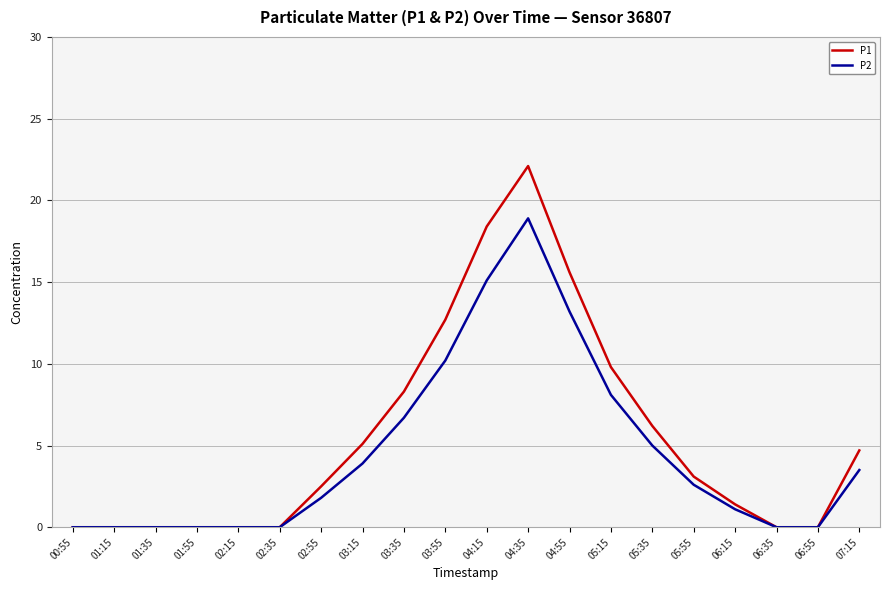

What is the difference between the P1 values at 01:15 and 03:15?

5.1